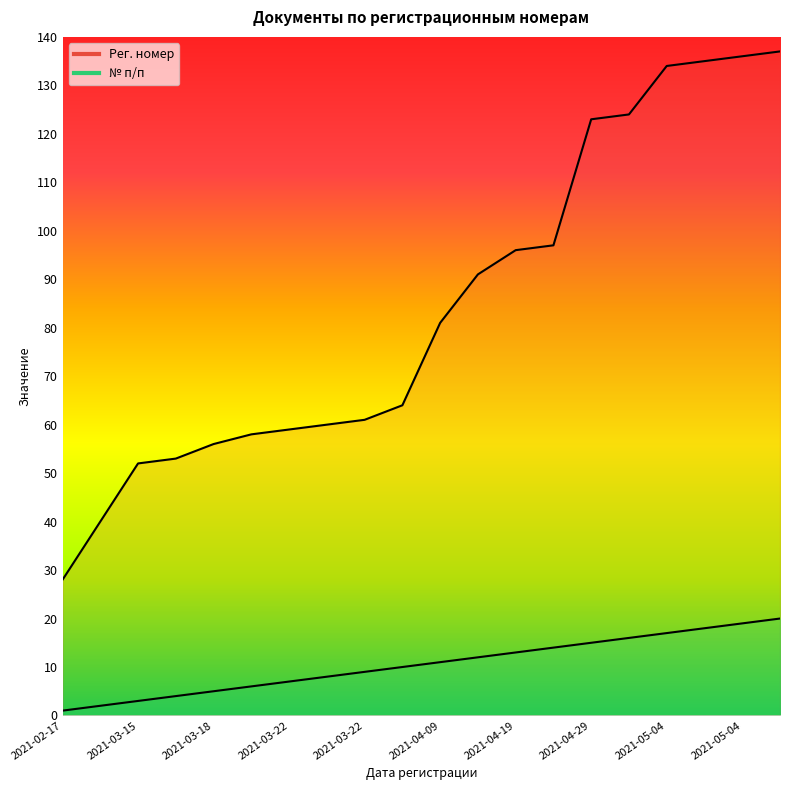

True or false: Рег. номер has a value of 64 at 2021-03-24.

True